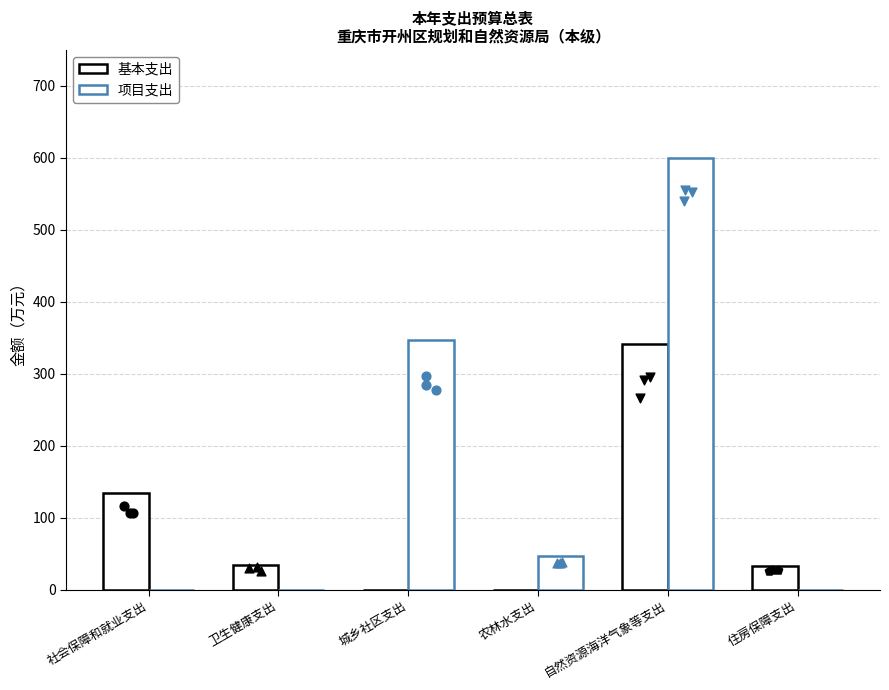

Which series has the largest total across all categories?

项目支出